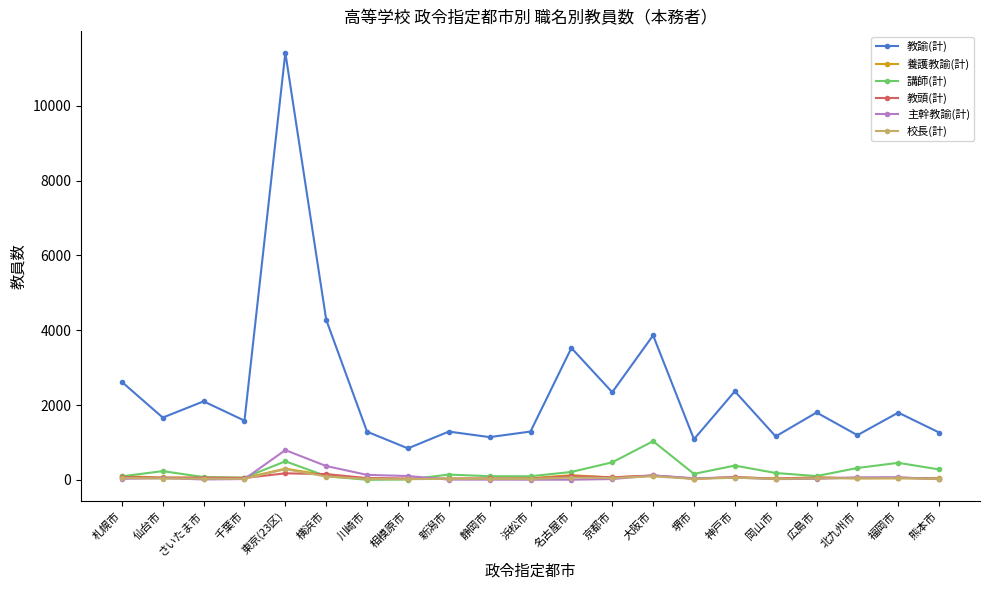

What is the spread (max minus min) of values at 川崎市?

1286